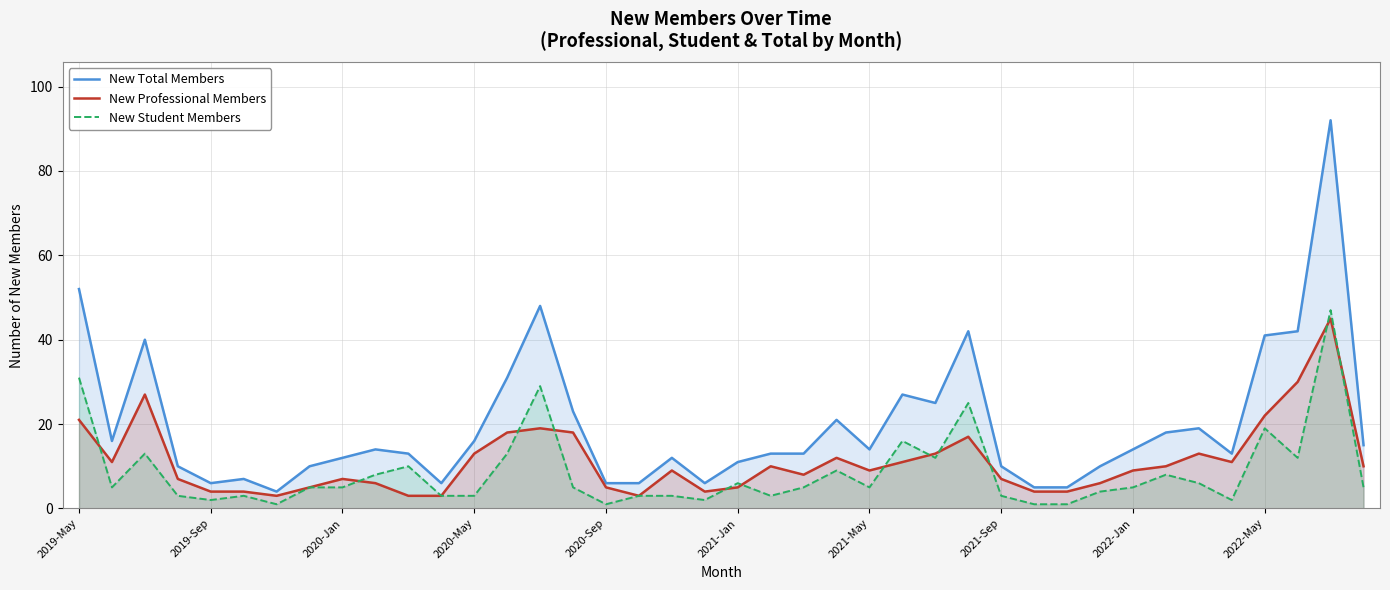

True or false: New Total Members has a value of 6 at 2019-Sep.

True